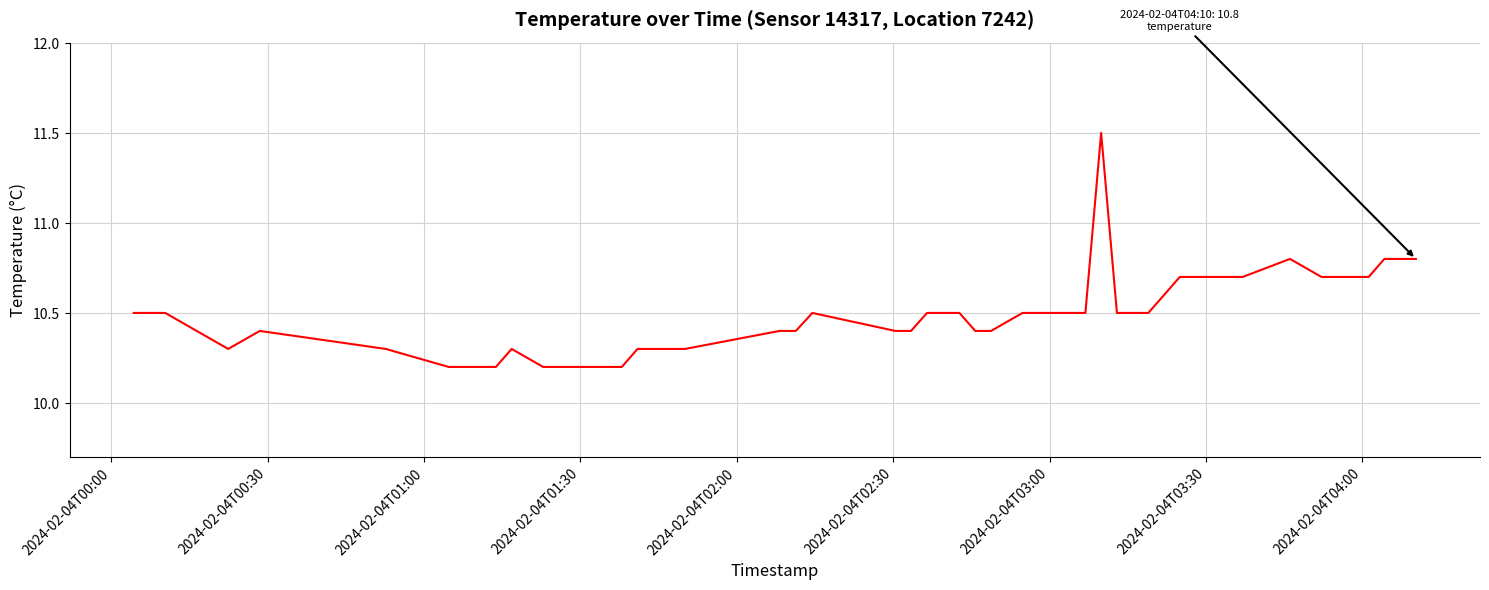

What is the maximum value shown in the chart?

11.5